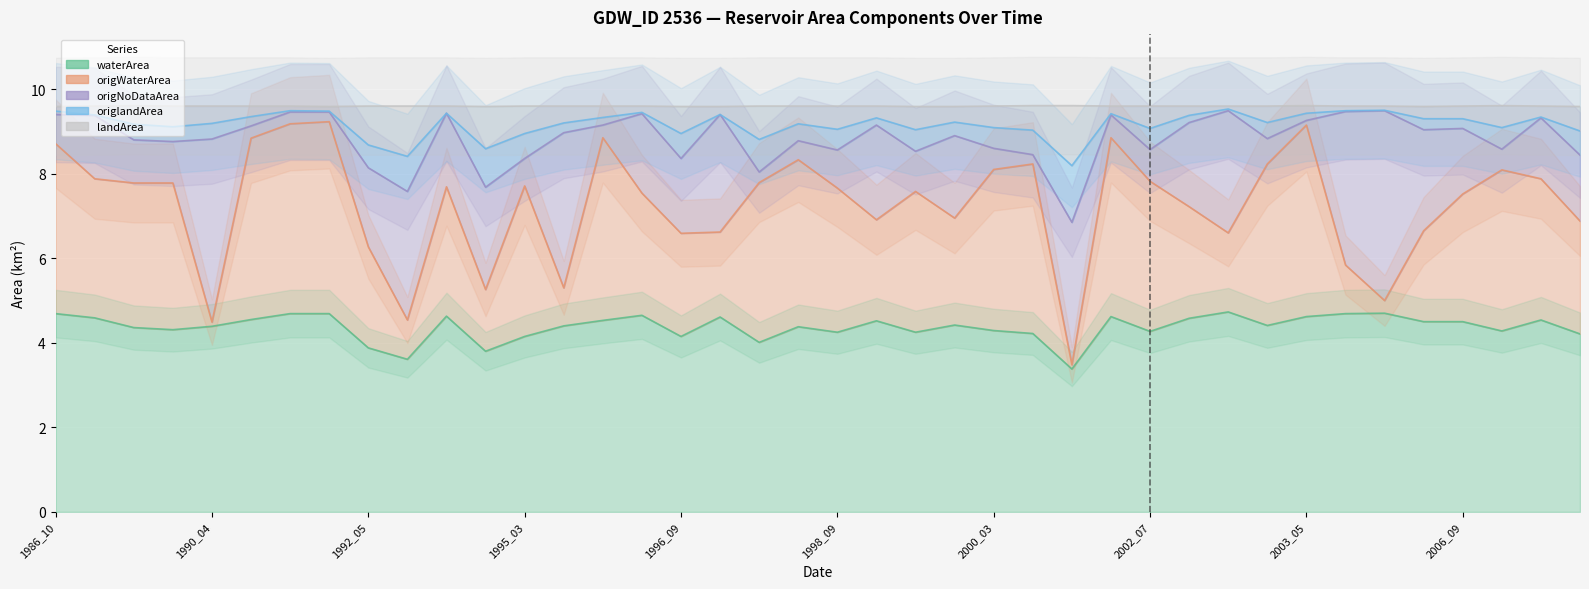

Reading left to right, what are all the values shown in this chart?

waterArea_line: 4.7	4.6	4.4	4.3	4.4	4.5	4.7	4.7	3.9	3.6	4.6	3.8	4.2	4.4	4.5	4.7	4.2	4.6	4.0	4.4	4.2	4.5	4.2	4.4	4.3	4.2	3.4	4.6	4.3	4.6	4.7	4.4	4.6	4.7	4.7	4.5	4.5	4.3	4.5	4.2
origWaterArea_line: 8.7	7.9	7.8	7.8	4.5	8.8	9.2	9.2	6.3	4.5	7.7	5.3	7.7	5.3	8.9	7.5	6.6	6.6	7.8	8.3	7.7	6.9	7.6	6.9	8.1	8.2	3.5	8.9	7.8	7.2	6.6	8.2	9.2	5.8	5.0	6.7	7.5	8.1	7.9	6.9
origNoDataArea_line: 9.4	9.4	8.8	8.8	8.8	9.1	9.5	9.5	8.1	7.6	9.4	7.7	8.4	9.0	9.2	9.4	8.4	9.4	8.0	8.8	8.6	9.2	8.5	8.9	8.6	8.5	6.8	9.4	8.6	9.2	9.5	8.8	9.3	9.5	9.5	9.0	9.1	8.6	9.3	8.4
origlandArea_line: 9.5	9.4	9.2	9.1	9.2	9.3	9.5	9.5	8.7	8.4	9.4	8.6	9.0	9.2	9.3	9.5	8.9	9.4	8.8	9.2	9.1	9.3	9.0	9.2	9.1	9.0	8.2	9.4	9.1	9.4	9.5	9.2	9.4	9.5	9.5	9.3	9.3	9.1	9.3	9.0
landArea_line: 9.6	9.6	9.6	9.6	9.6	9.6	9.6	9.6	9.6	9.6	9.6	9.6	9.6	9.6	9.6	9.6	9.6	9.6	9.6	9.6	9.6	9.6	9.6	9.6	9.6	9.6	9.6	9.6	9.6	9.6	9.6	9.6	9.6	9.6	9.6	9.6	9.6	9.6	9.6	9.6